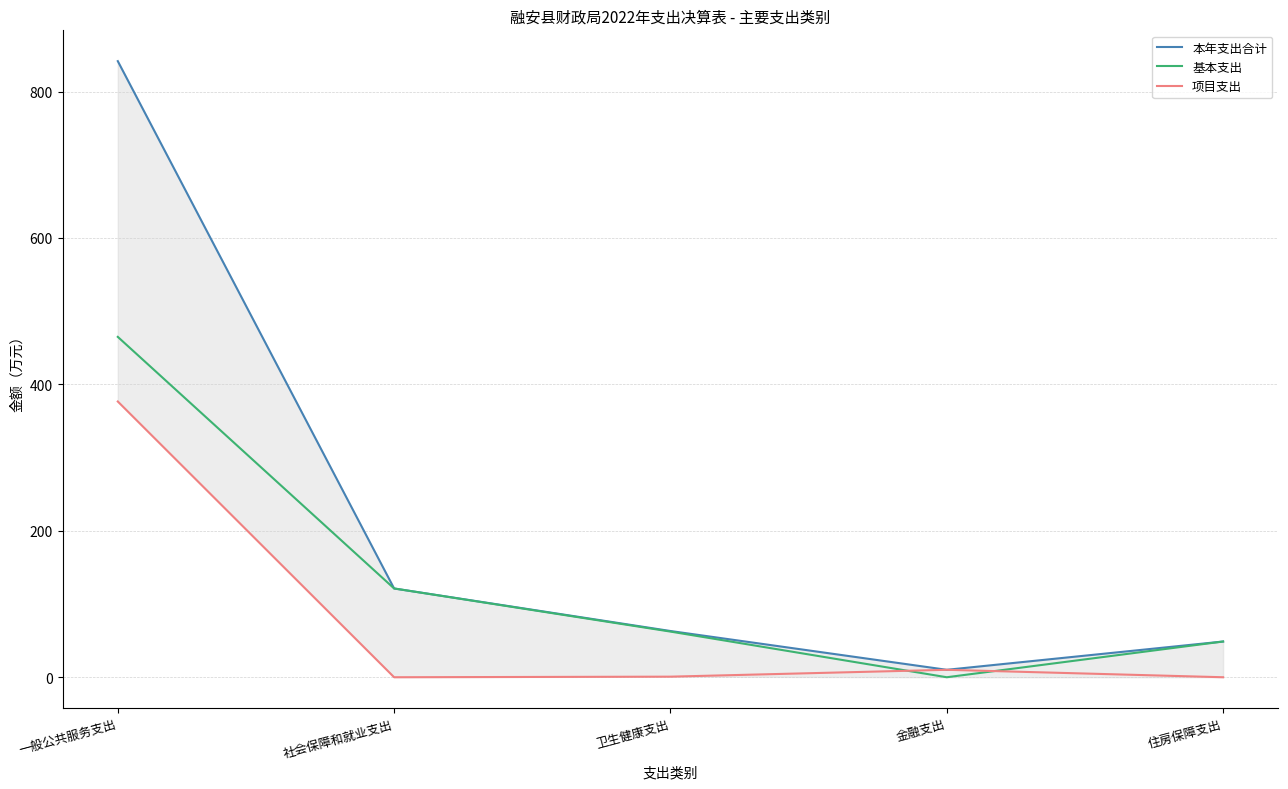

Which series has the largest total across all categories?

本年支出合计